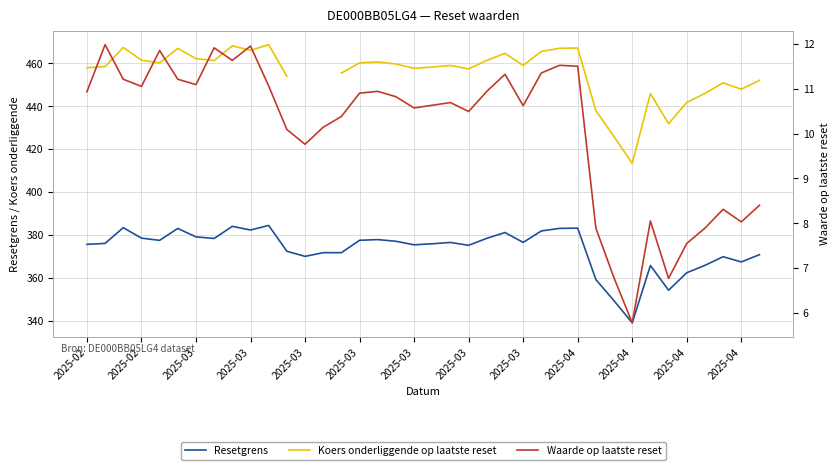

What is the sum of the Resetgrens values at 27 and 16?

760.9